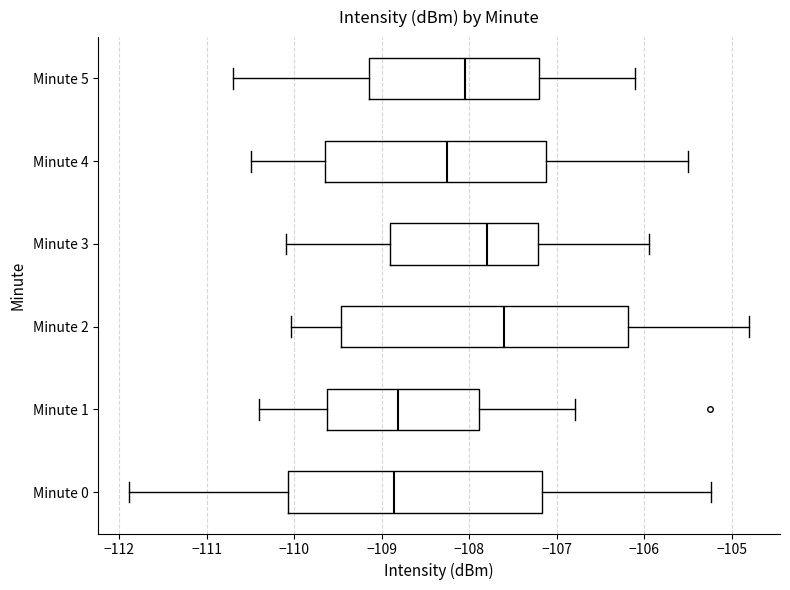

Where is the left edge of the box for Minute 5 on the x-axis? The values are not printed on the chart, so give them approximately, as read against the axis.

-109.1